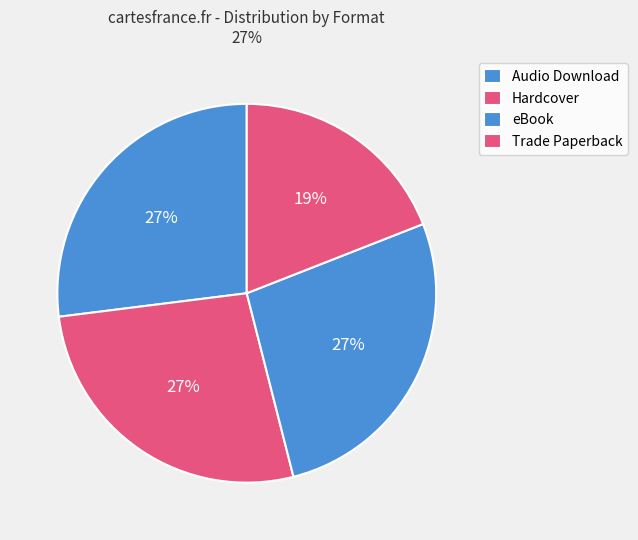

Is there a majority slice in this chart?

No